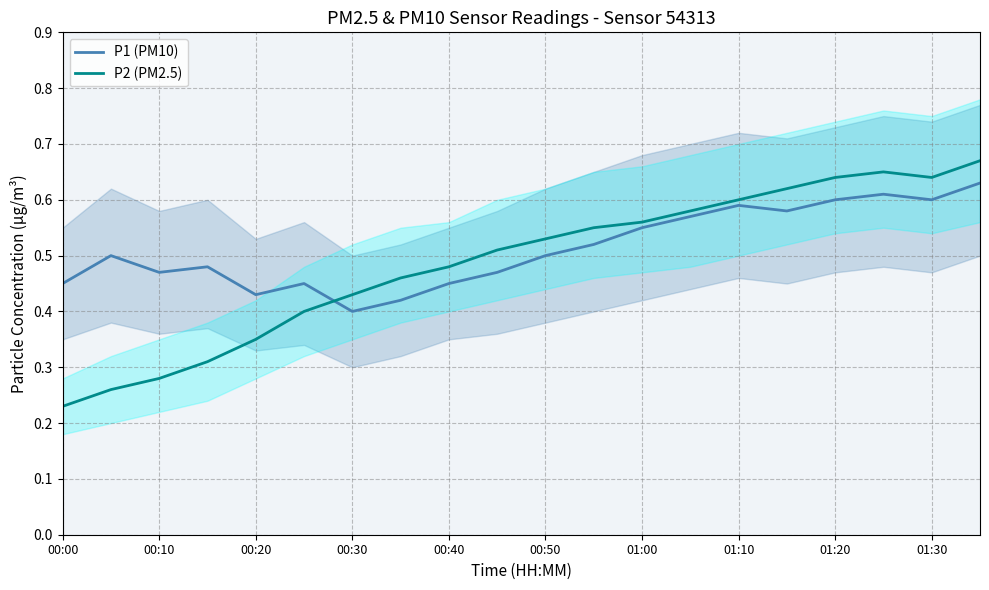

What are all the series names shown in the legend?

P1 (PM10), P2 (PM2.5)